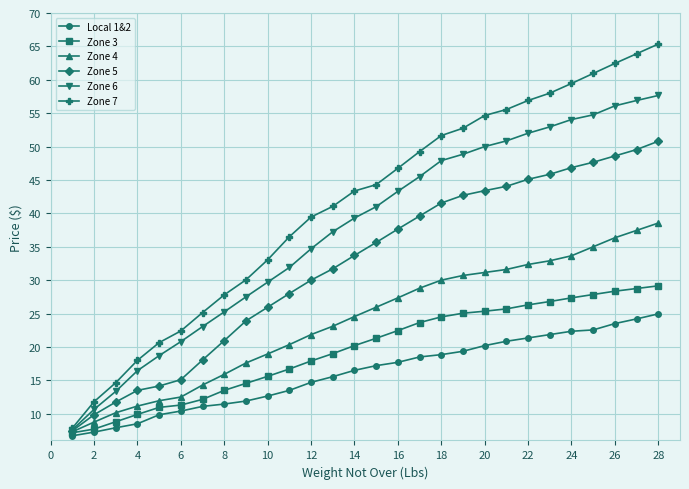

Which series has the largest range (max minus min)?

Zone 7